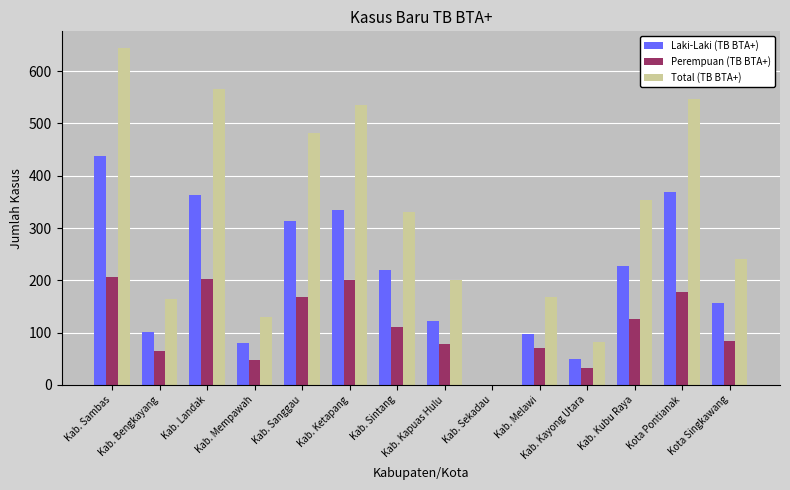

What is the greatest value displayed?

644